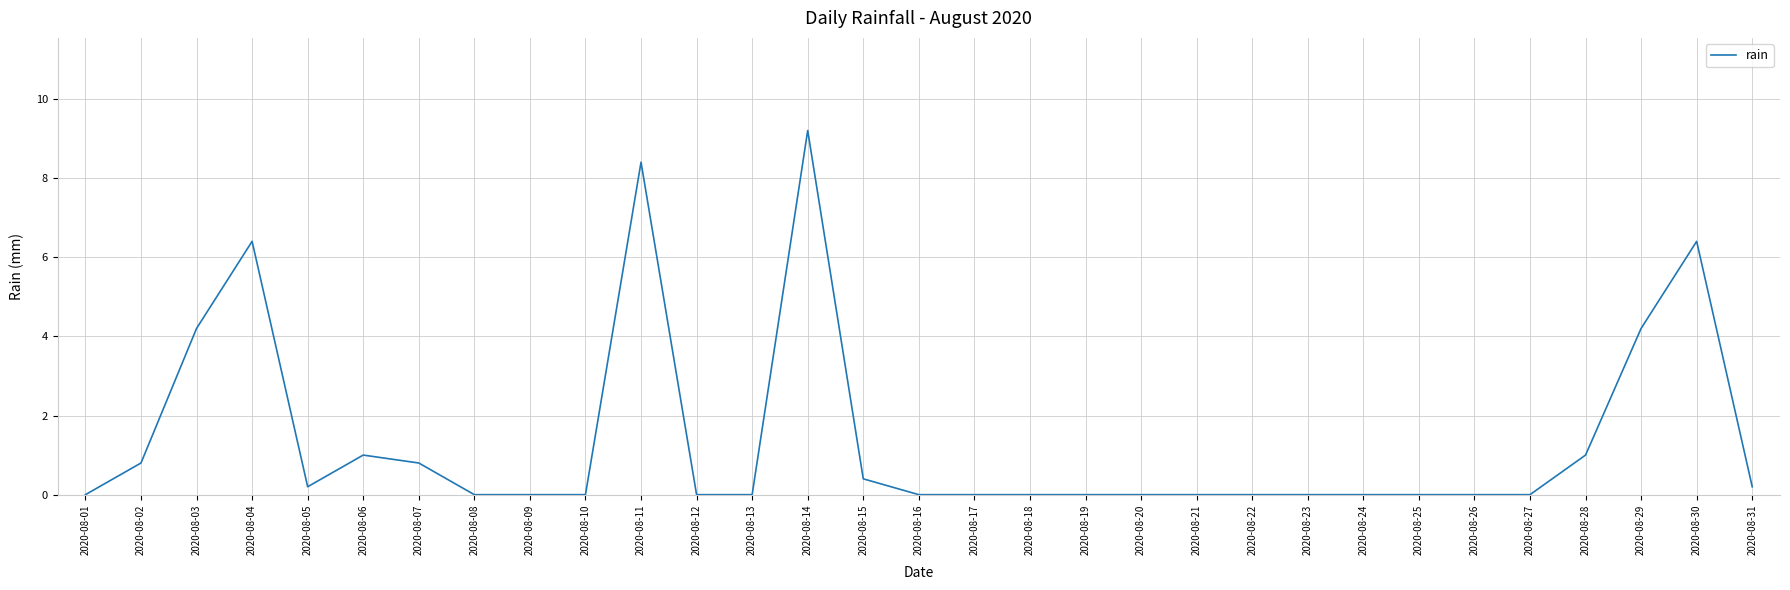

What value does the data have at 2020-08-04?

6.4